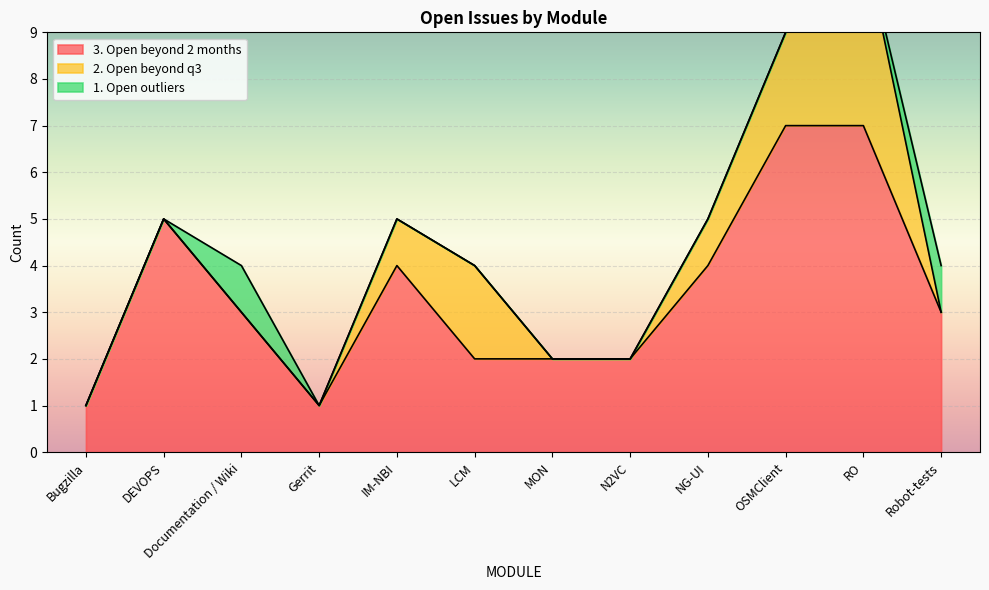

How many lines are shown in the chart?

3